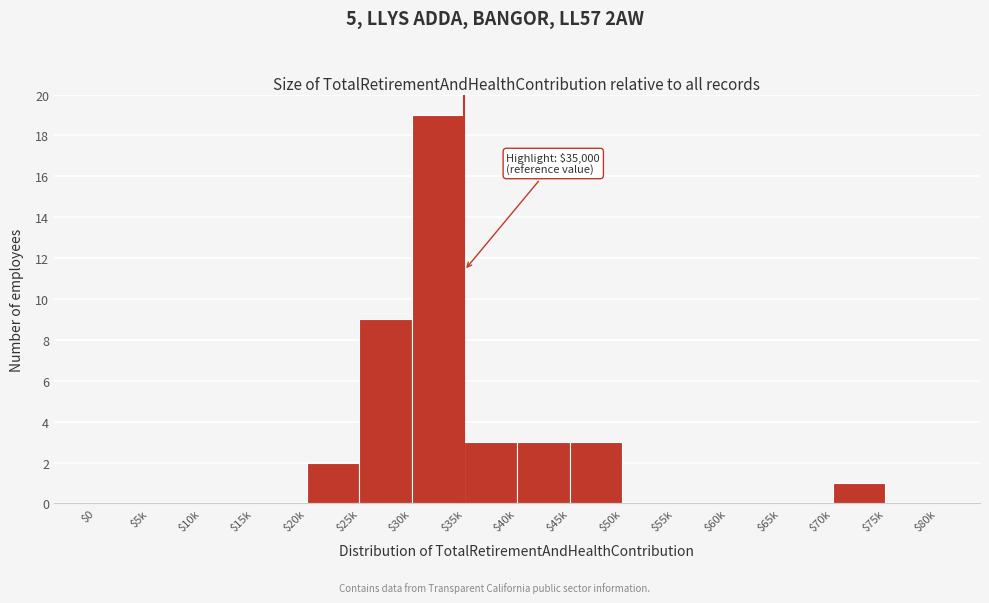

Is it true that the value at $75k is 8?

False